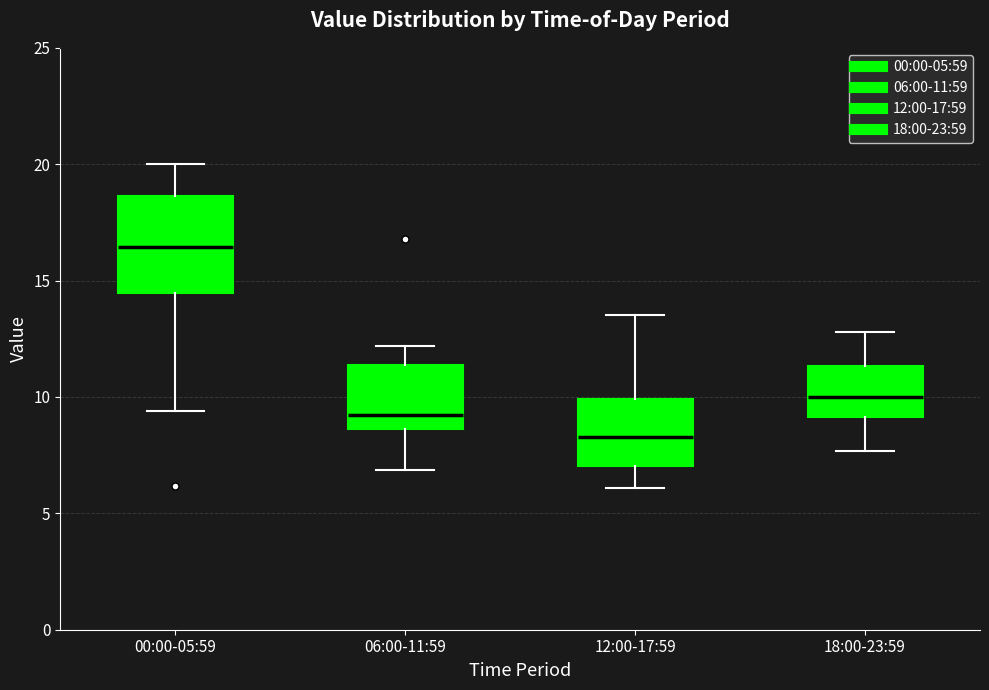

Which box is the tallest, from its lower edge to its upper edge?

00:00-05:59